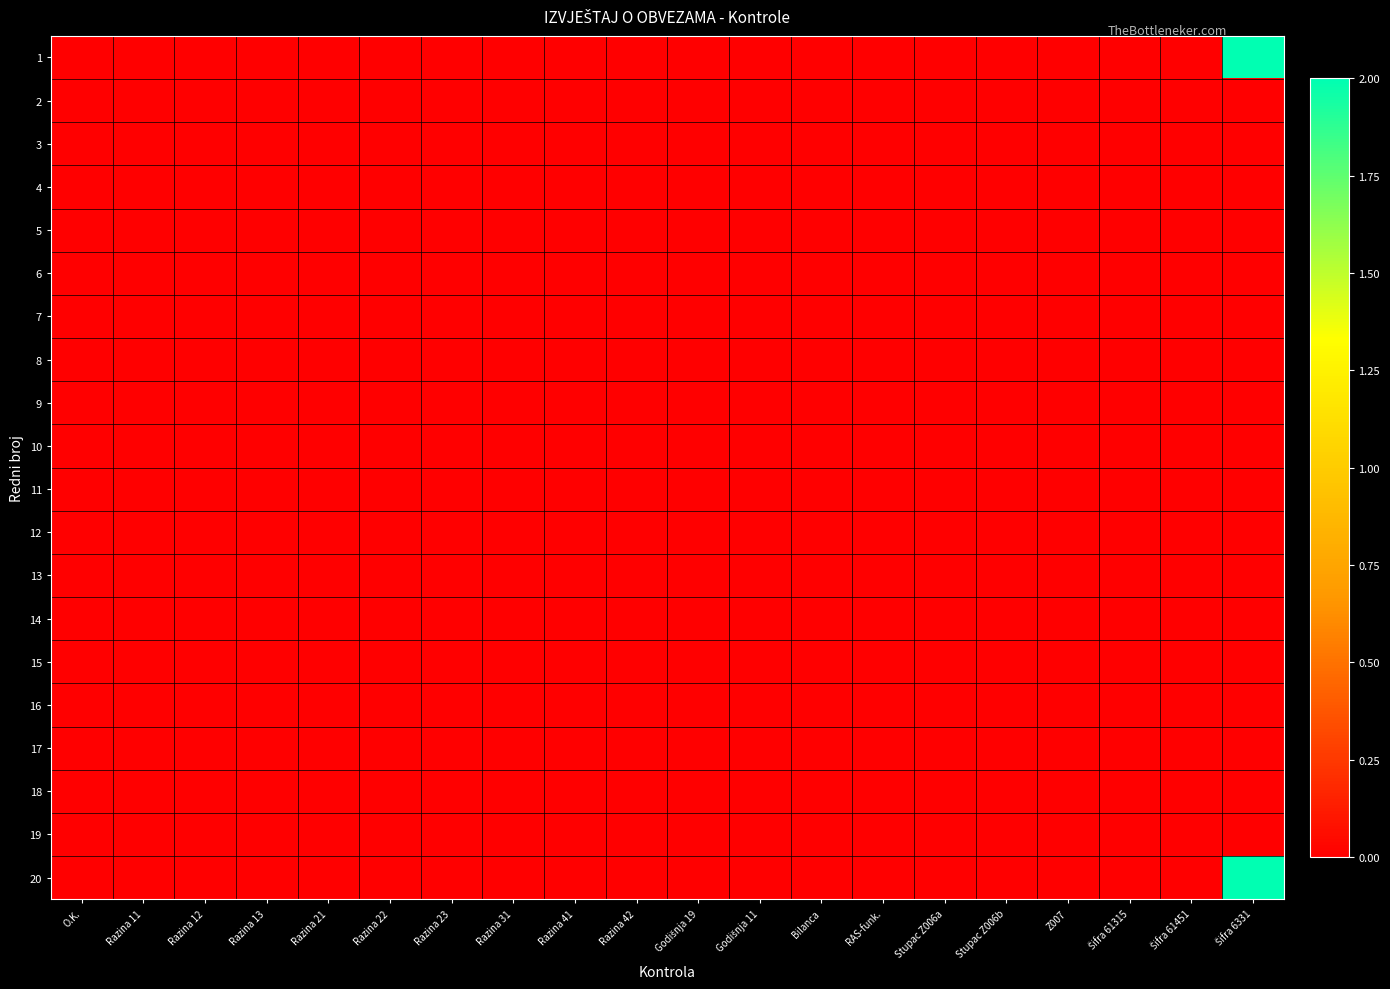

Reading right to left, extract all data points from this chart.

1: Šifra 6331=2	Šifra 61451=0	Šifra 61315=0	Z007=0	Stupac Z006b=0	Stupac Z006a=0	RAS-funk.=0	Bilanca=0	Godišnja 11=0	Godišnja 19=0	Razina 42=0	Razina 41=0	Razina 31=0	Razina 23=0	Razina 22=0	Razina 21=0	Razina 13=0	Razina 12=0	Razina 11=0	O.K.=0
2: Šifra 6331=0	Šifra 61451=0	Šifra 61315=0	Z007=0	Stupac Z006b=0	Stupac Z006a=0	RAS-funk.=0	Bilanca=0	Godišnja 11=0	Godišnja 19=0	Razina 42=0	Razina 41=0	Razina 31=0	Razina 23=0	Razina 22=0	Razina 21=0	Razina 13=0	Razina 12=0	Razina 11=0	O.K.=0
3: Šifra 6331=0	Šifra 61451=0	Šifra 61315=0	Z007=0	Stupac Z006b=0	Stupac Z006a=0	RAS-funk.=0	Bilanca=0	Godišnja 11=0	Godišnja 19=0	Razina 42=0	Razina 41=0	Razina 31=0	Razina 23=0	Razina 22=0	Razina 21=0	Razina 13=0	Razina 12=0	Razina 11=0	O.K.=0
4: Šifra 6331=0	Šifra 61451=0	Šifra 61315=0	Z007=0	Stupac Z006b=0	Stupac Z006a=0	RAS-funk.=0	Bilanca=0	Godišnja 11=0	Godišnja 19=0	Razina 42=0	Razina 41=0	Razina 31=0	Razina 23=0	Razina 22=0	Razina 21=0	Razina 13=0	Razina 12=0	Razina 11=0	O.K.=0
5: Šifra 6331=0	Šifra 61451=0	Šifra 61315=0	Z007=0	Stupac Z006b=0	Stupac Z006a=0	RAS-funk.=0	Bilanca=0	Godišnja 11=0	Godišnja 19=0	Razina 42=0	Razina 41=0	Razina 31=0	Razina 23=0	Razina 22=0	Razina 21=0	Razina 13=0	Razina 12=0	Razina 11=0	O.K.=0
6: Šifra 6331=0	Šifra 61451=0	Šifra 61315=0	Z007=0	Stupac Z006b=0	Stupac Z006a=0	RAS-funk.=0	Bilanca=0	Godišnja 11=0	Godišnja 19=0	Razina 42=0	Razina 41=0	Razina 31=0	Razina 23=0	Razina 22=0	Razina 21=0	Razina 13=0	Razina 12=0	Razina 11=0	O.K.=0
7: Šifra 6331=0	Šifra 61451=0	Šifra 61315=0	Z007=0	Stupac Z006b=0	Stupac Z006a=0	RAS-funk.=0	Bilanca=0	Godišnja 11=0	Godišnja 19=0	Razina 42=0	Razina 41=0	Razina 31=0	Razina 23=0	Razina 22=0	Razina 21=0	Razina 13=0	Razina 12=0	Razina 11=0	O.K.=0
8: Šifra 6331=0	Šifra 61451=0	Šifra 61315=0	Z007=0	Stupac Z006b=0	Stupac Z006a=0	RAS-funk.=0	Bilanca=0	Godišnja 11=0	Godišnja 19=0	Razina 42=0	Razina 41=0	Razina 31=0	Razina 23=0	Razina 22=0	Razina 21=0	Razina 13=0	Razina 12=0	Razina 11=0	O.K.=0
9: Šifra 6331=0	Šifra 61451=0	Šifra 61315=0	Z007=0	Stupac Z006b=0	Stupac Z006a=0	RAS-funk.=0	Bilanca=0	Godišnja 11=0	Godišnja 19=0	Razina 42=0	Razina 41=0	Razina 31=0	Razina 23=0	Razina 22=0	Razina 21=0	Razina 13=0	Razina 12=0	Razina 11=0	O.K.=0
10: Šifra 6331=0	Šifra 61451=0	Šifra 61315=0	Z007=0	Stupac Z006b=0	Stupac Z006a=0	RAS-funk.=0	Bilanca=0	Godišnja 11=0	Godišnja 19=0	Razina 42=0	Razina 41=0	Razina 31=0	Razina 23=0	Razina 22=0	Razina 21=0	Razina 13=0	Razina 12=0	Razina 11=0	O.K.=0
11: Šifra 6331=0	Šifra 61451=0	Šifra 61315=0	Z007=0	Stupac Z006b=0	Stupac Z006a=0	RAS-funk.=0	Bilanca=0	Godišnja 11=0	Godišnja 19=0	Razina 42=0	Razina 41=0	Razina 31=0	Razina 23=0	Razina 22=0	Razina 21=0	Razina 13=0	Razina 12=0	Razina 11=0	O.K.=0
12: Šifra 6331=0	Šifra 61451=0	Šifra 61315=0	Z007=0	Stupac Z006b=0	Stupac Z006a=0	RAS-funk.=0	Bilanca=0	Godišnja 11=0	Godišnja 19=0	Razina 42=0	Razina 41=0	Razina 31=0	Razina 23=0	Razina 22=0	Razina 21=0	Razina 13=0	Razina 12=0	Razina 11=0	O.K.=0
13: Šifra 6331=0	Šifra 61451=0	Šifra 61315=0	Z007=0	Stupac Z006b=0	Stupac Z006a=0	RAS-funk.=0	Bilanca=0	Godišnja 11=0	Godišnja 19=0	Razina 42=0	Razina 41=0	Razina 31=0	Razina 23=0	Razina 22=0	Razina 21=0	Razina 13=0	Razina 12=0	Razina 11=0	O.K.=0
14: Šifra 6331=0	Šifra 61451=0	Šifra 61315=0	Z007=0	Stupac Z006b=0	Stupac Z006a=0	RAS-funk.=0	Bilanca=0	Godišnja 11=0	Godišnja 19=0	Razina 42=0	Razina 41=0	Razina 31=0	Razina 23=0	Razina 22=0	Razina 21=0	Razina 13=0	Razina 12=0	Razina 11=0	O.K.=0
15: Šifra 6331=0	Šifra 61451=0	Šifra 61315=0	Z007=0	Stupac Z006b=0	Stupac Z006a=0	RAS-funk.=0	Bilanca=0	Godišnja 11=0	Godišnja 19=0	Razina 42=0	Razina 41=0	Razina 31=0	Razina 23=0	Razina 22=0	Razina 21=0	Razina 13=0	Razina 12=0	Razina 11=0	O.K.=0
16: Šifra 6331=0	Šifra 61451=0	Šifra 61315=0	Z007=0	Stupac Z006b=0	Stupac Z006a=0	RAS-funk.=0	Bilanca=0	Godišnja 11=0	Godišnja 19=0	Razina 42=0	Razina 41=0	Razina 31=0	Razina 23=0	Razina 22=0	Razina 21=0	Razina 13=0	Razina 12=0	Razina 11=0	O.K.=0
17: Šifra 6331=0	Šifra 61451=0	Šifra 61315=0	Z007=0	Stupac Z006b=0	Stupac Z006a=0	RAS-funk.=0	Bilanca=0	Godišnja 11=0	Godišnja 19=0	Razina 42=0	Razina 41=0	Razina 31=0	Razina 23=0	Razina 22=0	Razina 21=0	Razina 13=0	Razina 12=0	Razina 11=0	O.K.=0
18: Šifra 6331=0	Šifra 61451=0	Šifra 61315=0	Z007=0	Stupac Z006b=0	Stupac Z006a=0	RAS-funk.=0	Bilanca=0	Godišnja 11=0	Godišnja 19=0	Razina 42=0	Razina 41=0	Razina 31=0	Razina 23=0	Razina 22=0	Razina 21=0	Razina 13=0	Razina 12=0	Razina 11=0	O.K.=0
19: Šifra 6331=0	Šifra 61451=0	Šifra 61315=0	Z007=0	Stupac Z006b=0	Stupac Z006a=0	RAS-funk.=0	Bilanca=0	Godišnja 11=0	Godišnja 19=0	Razina 42=0	Razina 41=0	Razina 31=0	Razina 23=0	Razina 22=0	Razina 21=0	Razina 13=0	Razina 12=0	Razina 11=0	O.K.=0
20: Šifra 6331=2	Šifra 61451=0	Šifra 61315=0	Z007=0	Stupac Z006b=0	Stupac Z006a=0	RAS-funk.=0	Bilanca=0	Godišnja 11=0	Godišnja 19=0	Razina 42=0	Razina 41=0	Razina 31=0	Razina 23=0	Razina 22=0	Razina 21=0	Razina 13=0	Razina 12=0	Razina 11=0	O.K.=0